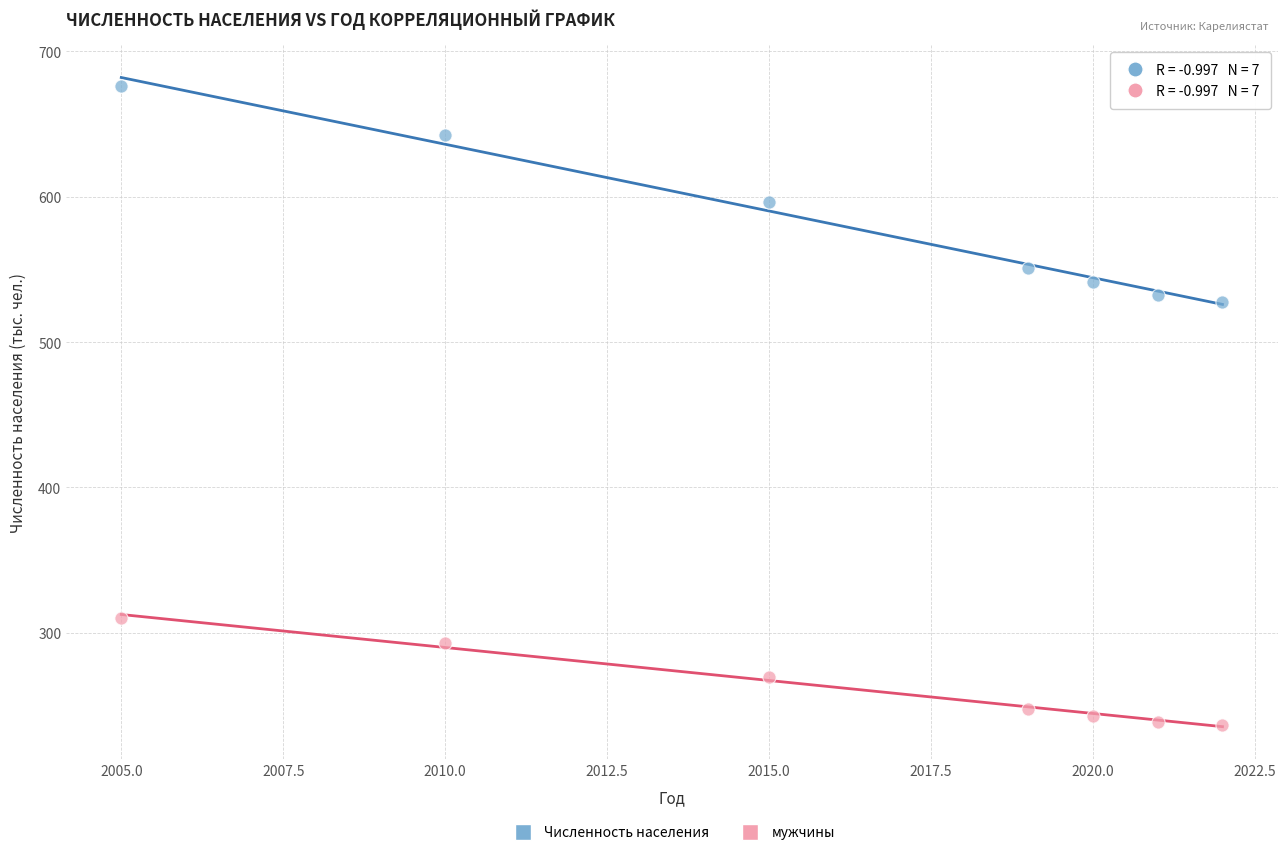

Across all data points, what is the range of X values (max minus min)?

17.0